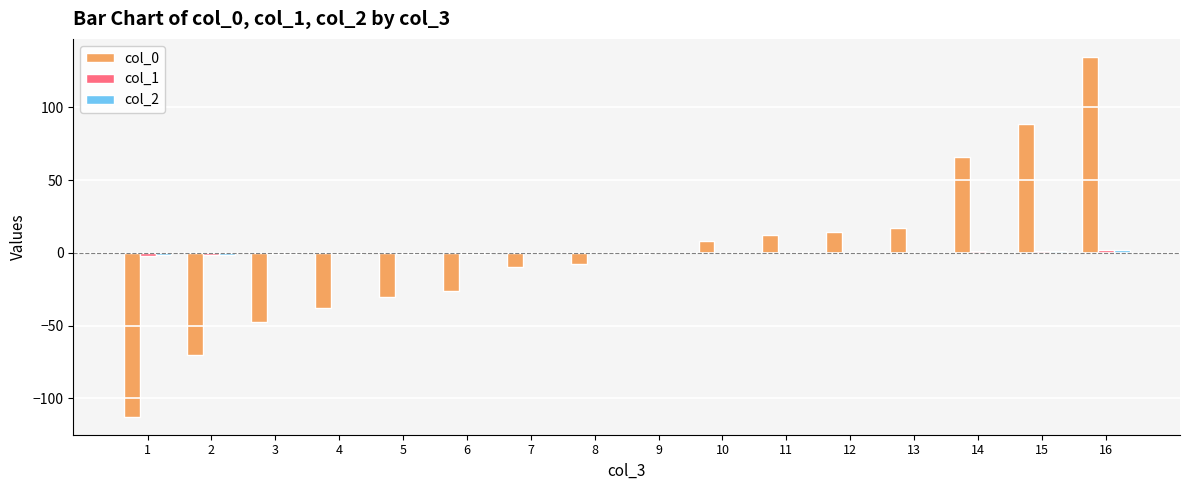

The value of col_0 at 4 is -37.8. True or false?

True